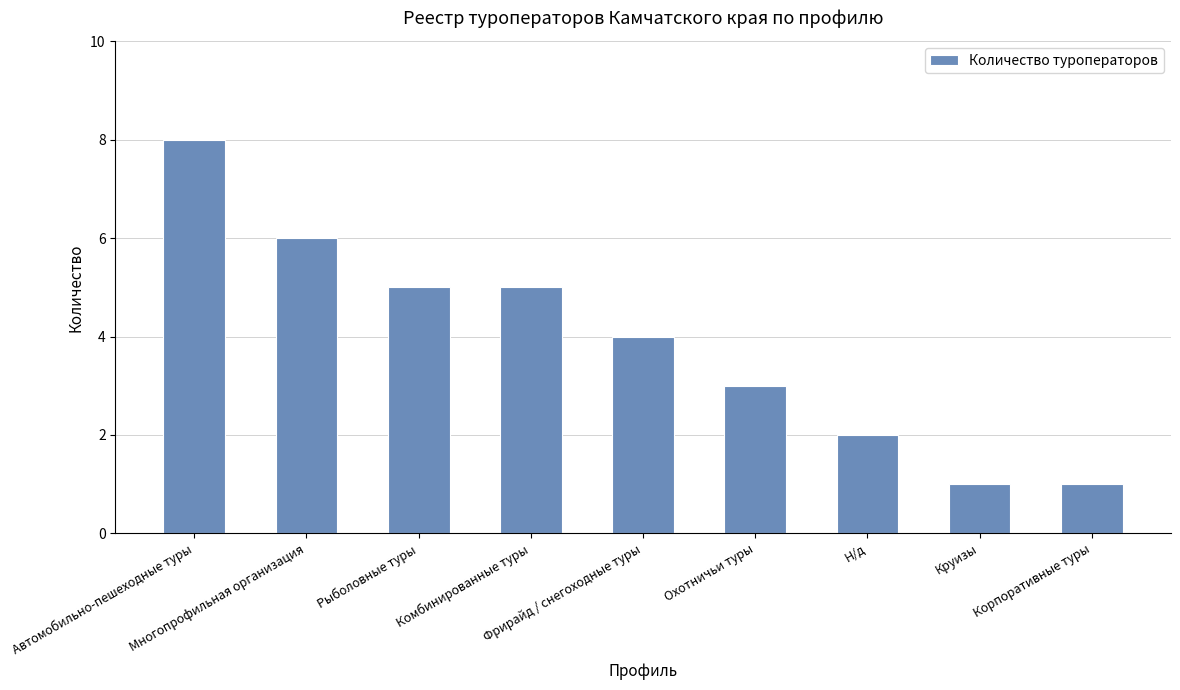

What is the maximum value shown in the chart?

8